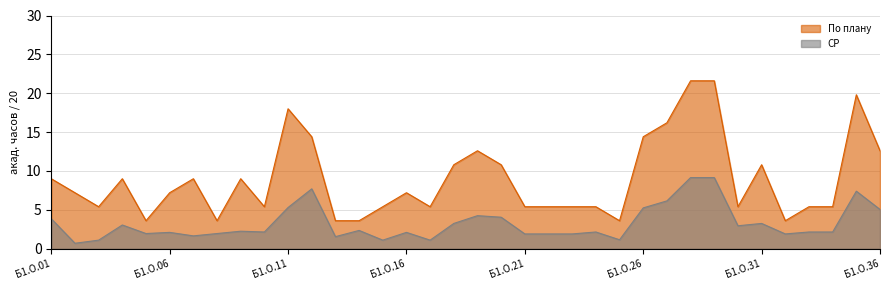

At how many categories does at least one series exceed 19?

3